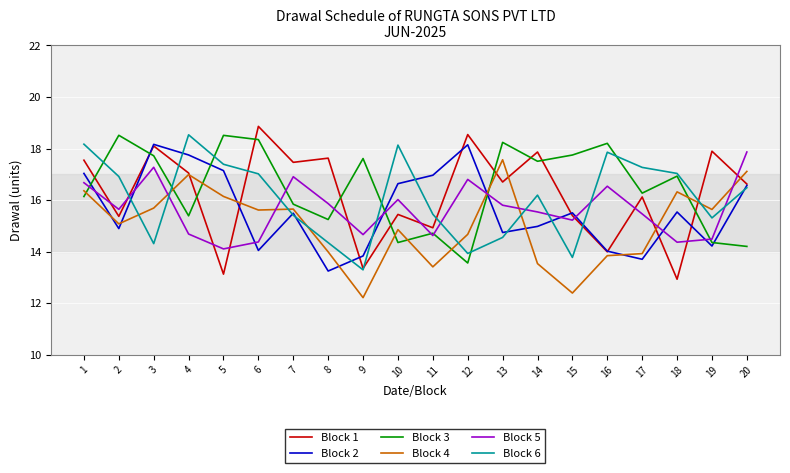

Read the Block 6 value at 5.

17.4